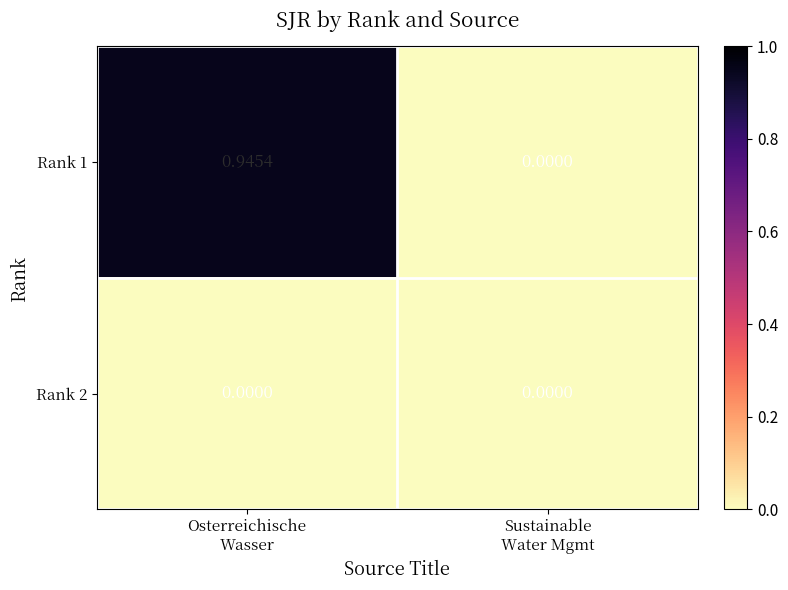

Count the number of categories in the chart.

2